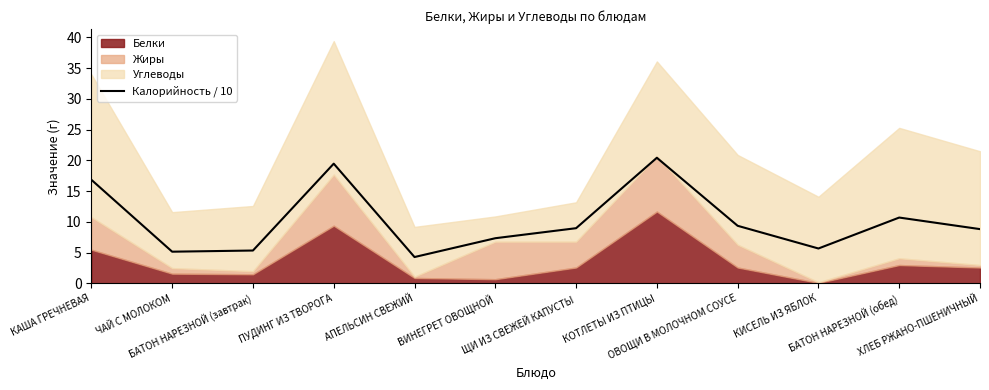

Between ЩИ ИЗ СВЕЖЕЙ КАПУСТЫ and КИСЕЛЬ ИЗ ЯБЛОК, which is larger?

ЩИ ИЗ СВЕЖЕЙ КАПУСТЫ